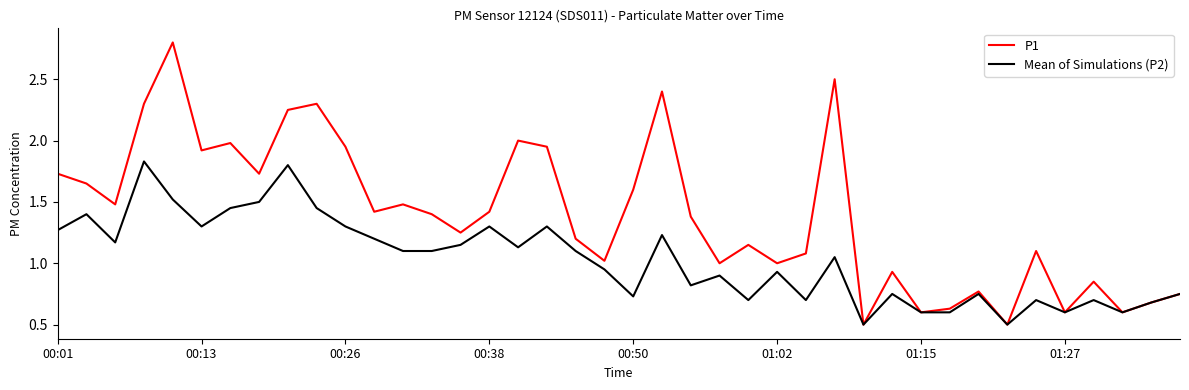

What is the minimum value shown in the chart?

0.5